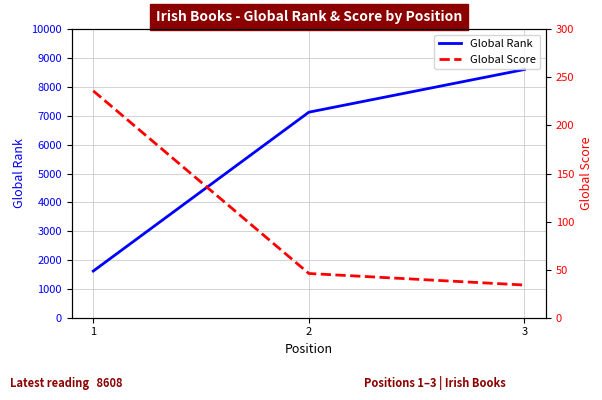

What is the difference between the highest and lowest values at 1?

1382